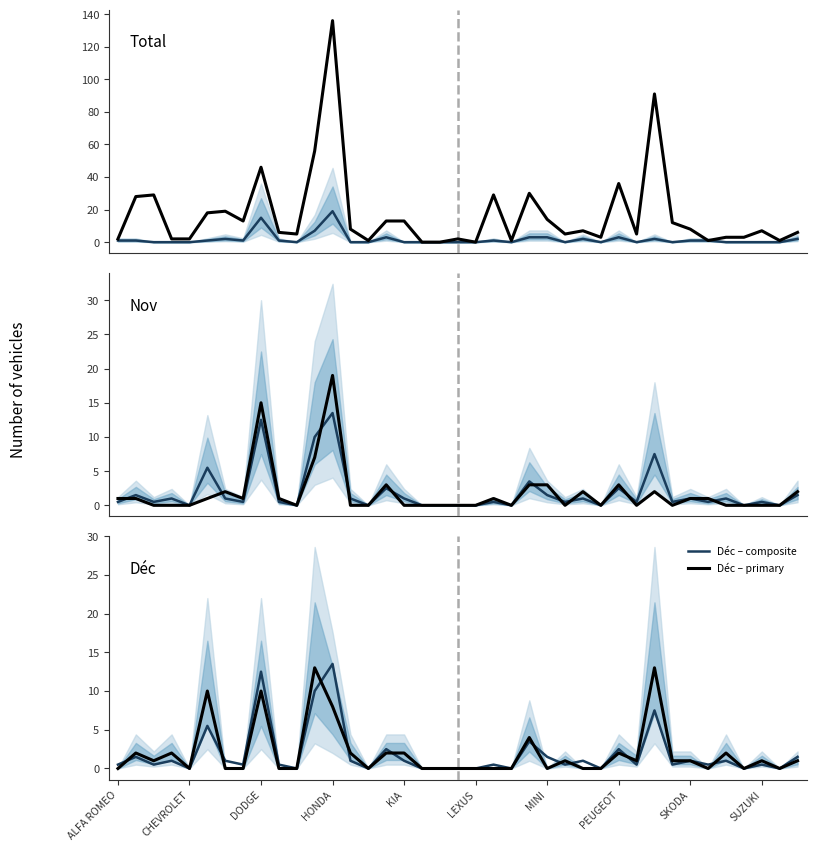

True or false: Déc – primary has more than 1 points higher than both neighbors.

True